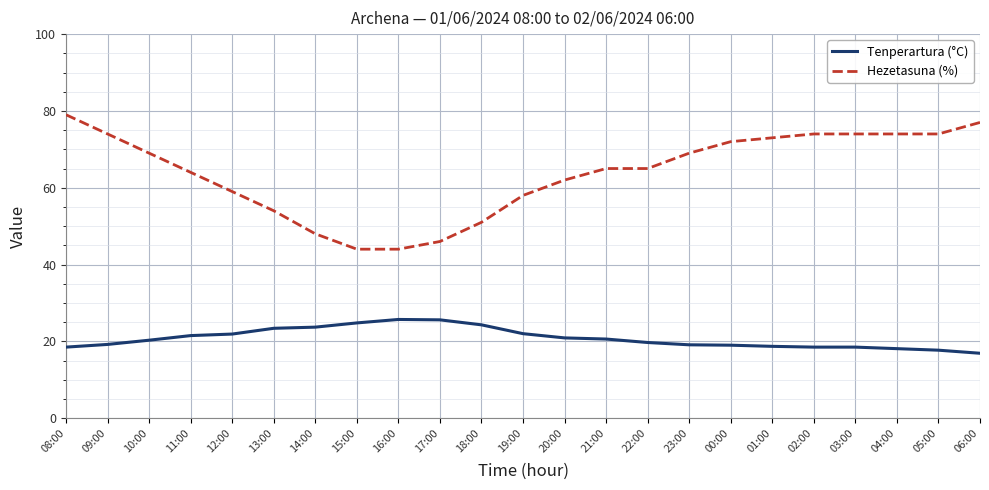

What position from the right is 01:00?

6